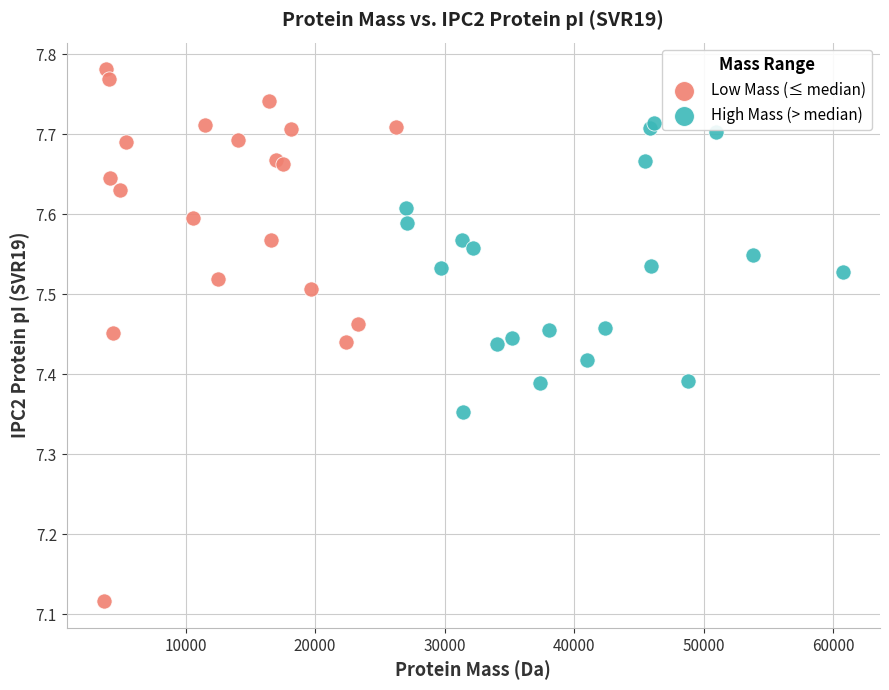

Which series reaches the minimum Y coordinate?

Low Mass (≤ median)